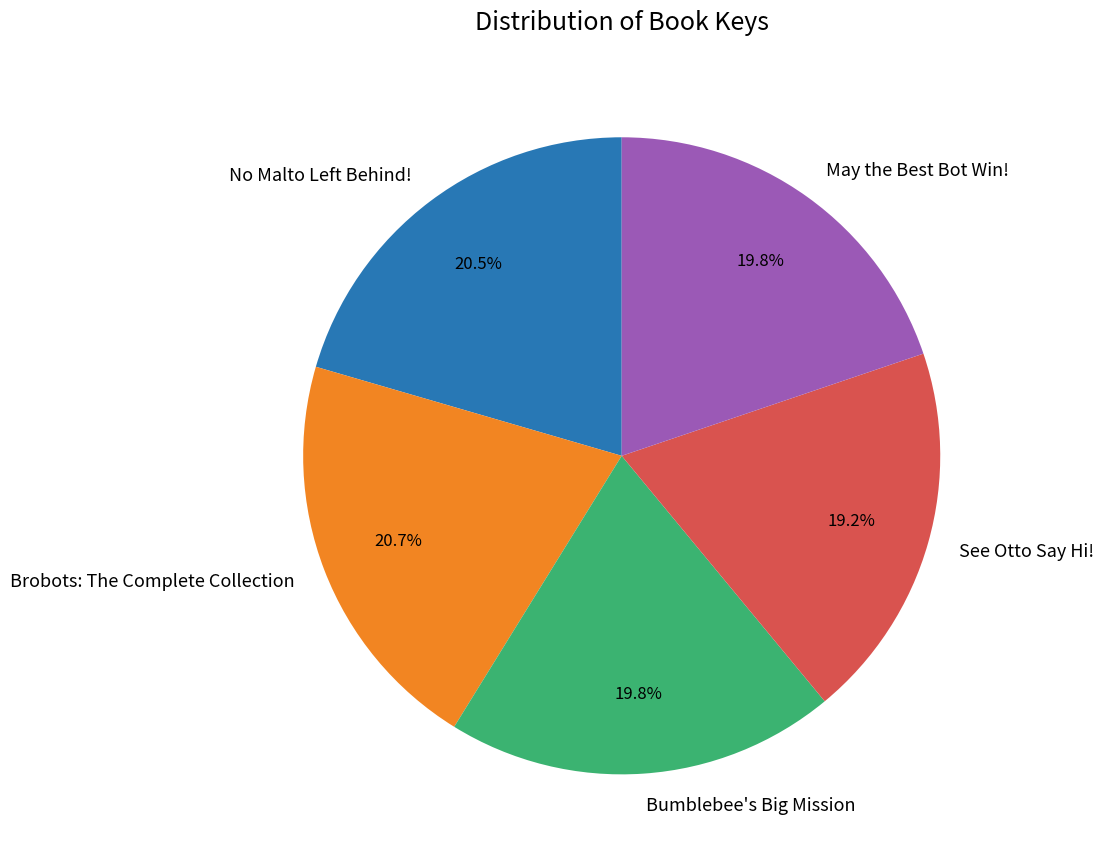

True or false: Bumblebee's Big Mission accounts for 7% of the total.

False